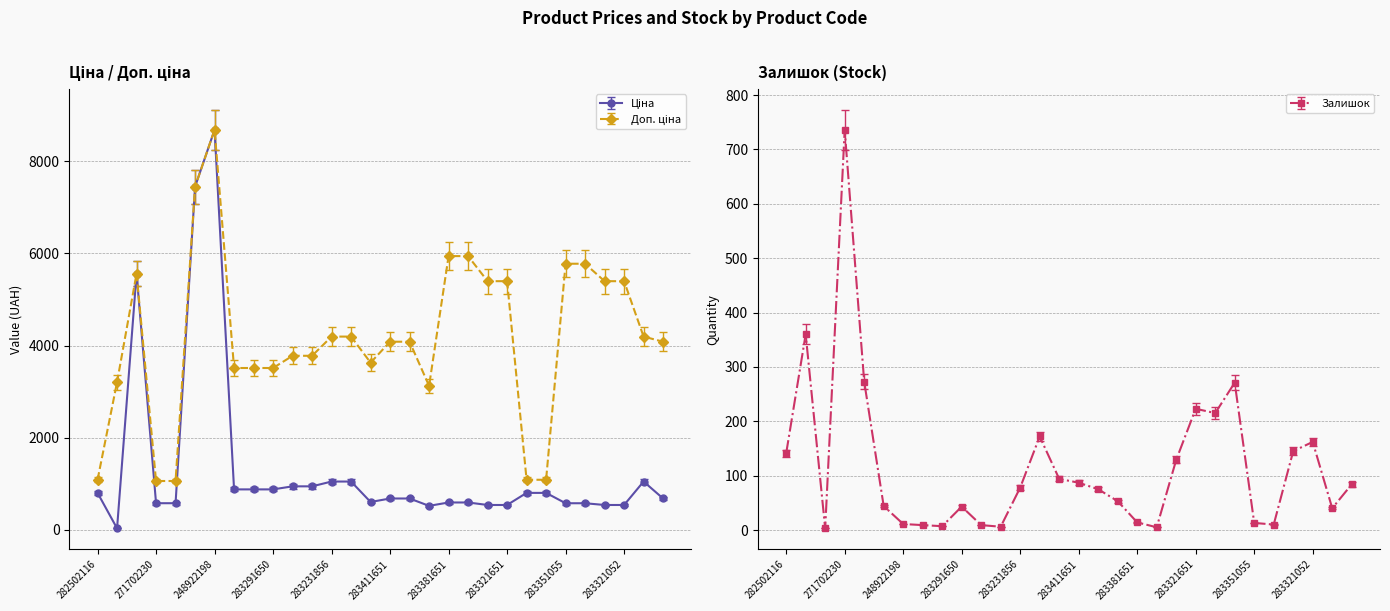

Reading right to left, transcribe all the data shown in this chart.

Ціна: 283411055=680.4	283231650=1048.4	283321052=539.6	283321650=539.6	283351052=577.4	283351055=577.4	282502110=802.1	282502117=802.1	283321651=539.6	283321856=539.6	283381650=594.0	283381651=594.0	283400563=520.6	283411650=680.4	283411651=680.4	281731856=604.6	283231651=1048.4	283231856=1048.4	283261650=944.2	283261651=944.2	283291650=878.0	283291651=878.0	283291856=878.0	248922198=8679.5	284392211=7444.6	271702229=578.1	271702230=578.1	10832185=5560.3	283972211=32.0	282502116=802.1
Доп. ціна: 283411055=4082.3	283231650=4193.5	283321052=5395.7	283321650=5395.7	283351052=5774.3	283351055=5774.3	282502110=1087.0	282502117=1087.0	283321651=5395.7	283321856=5395.7	283381650=5940.0	283381651=5940.0	283400563=3123.8	283411650=4082.3	283411651=4082.3	281731856=3627.9	283231651=4193.5	283231856=4193.5	283261650=3777.0	283261651=3777.0	283291650=3511.9	283291651=3511.9	283291856=3511.9	248922198=8679.5	284392211=7444.6	271702229=1060.0	271702230=1060.0	10832185=5560.3	283972211=3205.0	282502116=1087.0
Залишок: 283411055=84.0	283231650=40.0	283321052=162.0	283321650=145.0	283351052=10.0	283351055=13.0	282502110=271.0	282502117=215.0	283321651=223.0	283321856=129.0	283381650=5.0	283381651=14.0	283400563=53.0	283411650=75.0	283411651=87.0	281731856=94.0	283231651=172.0	283231856=78.0	283261650=6.0	283261651=9.0	283291650=43.0	283291651=7.0	283291856=9.0	248922198=11.0	284392211=44.0	271702229=273.0	271702230=736.0	10832185=3.0	283972211=360.0	282502116=141.0